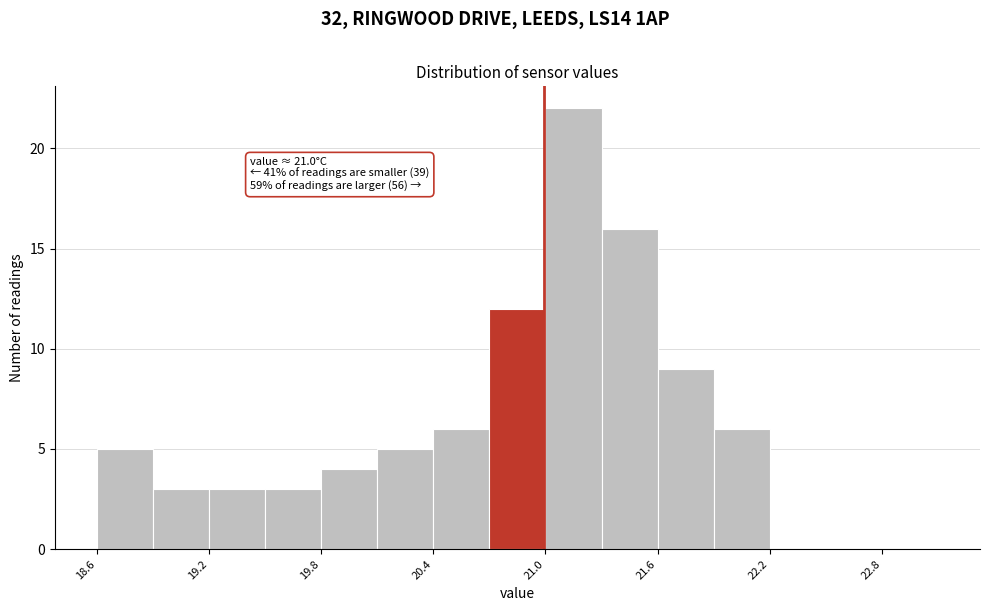

Around what value on the x-axis is the tallest bar? Give the approximate position of its centre, as read against the axis.

21.2